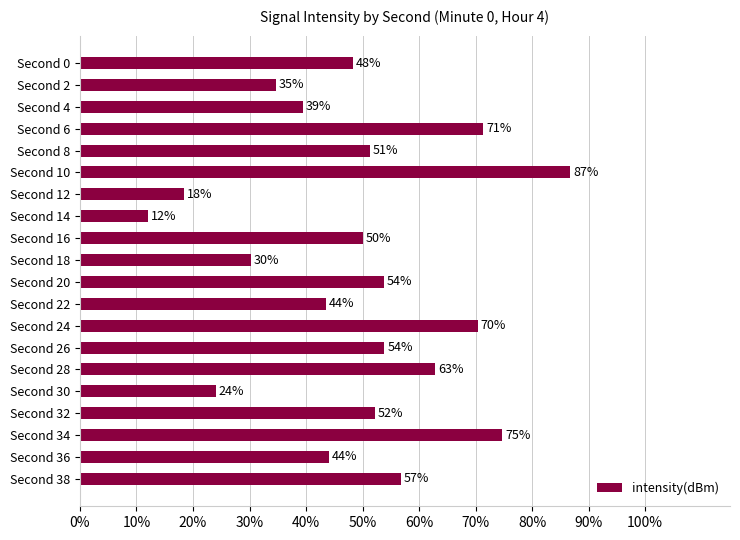

Which category has the highest value across all series?

Second 10